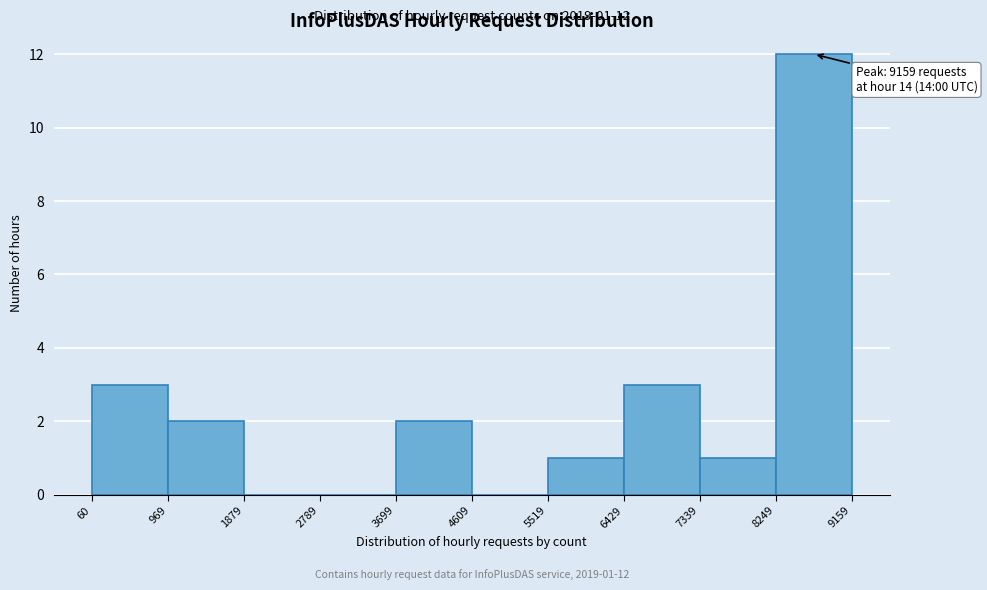

Over which range of the x-axis is the bar tallest?

8249 to 9159